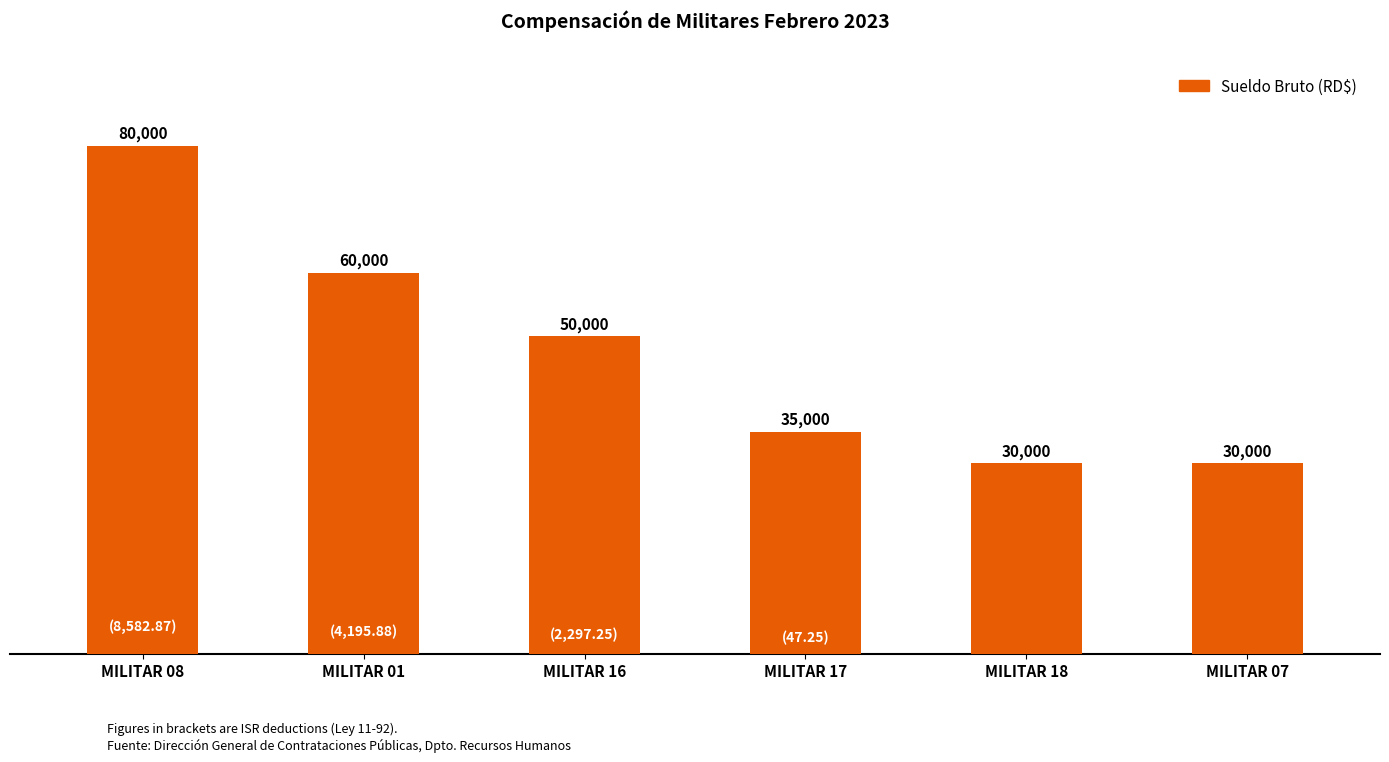

What is the value of the 5th bar from the left?

30000